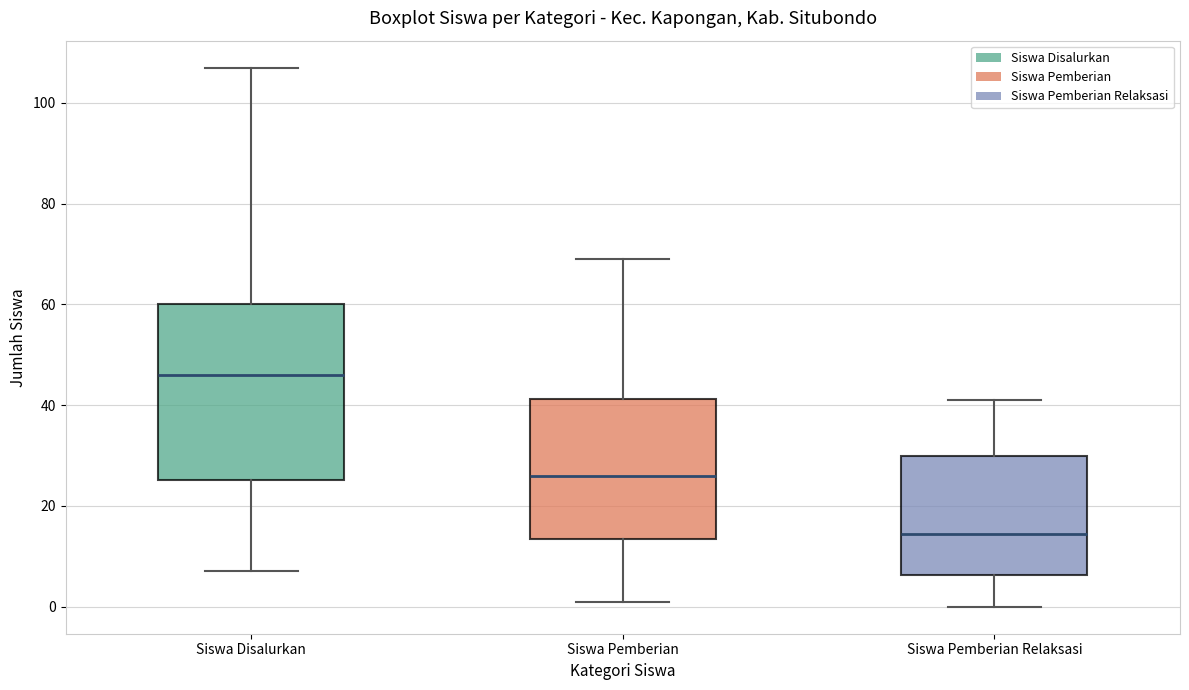

Reading left to right, read every box against the y-axis: the position of its median line, the range the box covers, and the ends of its whiskers. The values are not printed on the chart, so give them approximately, as read against the axis.

Siswa Disalurkan: median 46, box 26 to 60, whiskers 8 to 108
Siswa Pemberian: median 26, box 14 to 42, whiskers 2 to 70
Siswa Pemberian Relaksasi: median 14, box 6 to 30, whiskers 0 to 42